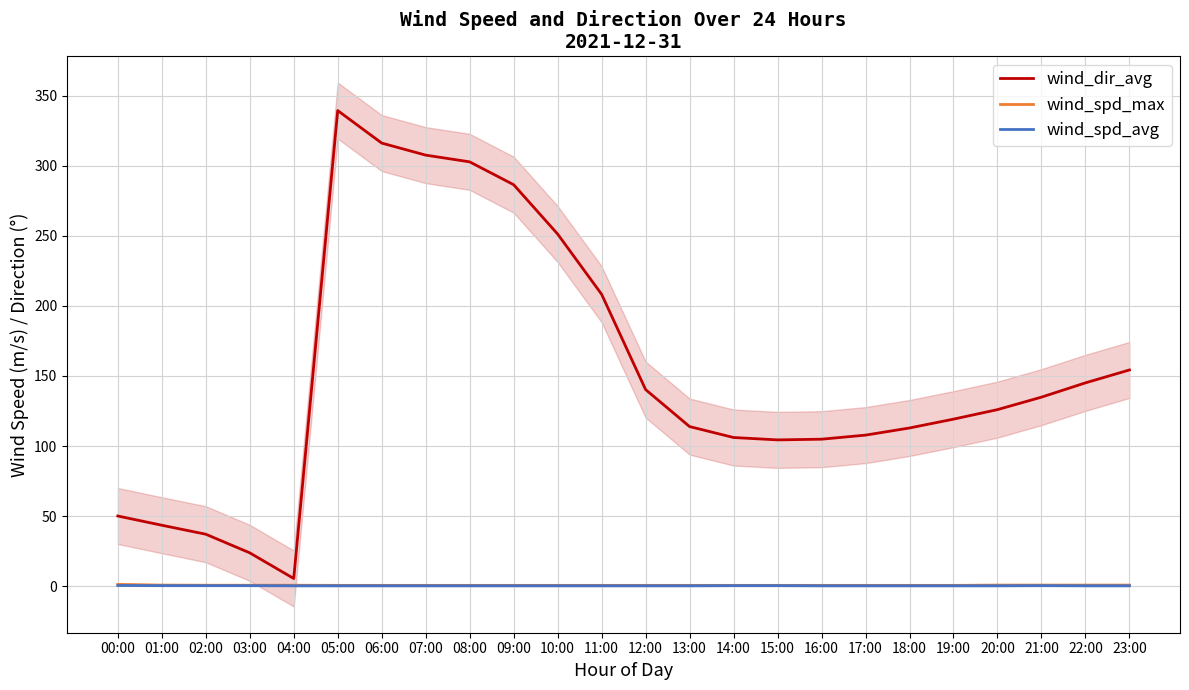

Which category has the highest value in the wind_dir_avg series?

05:00